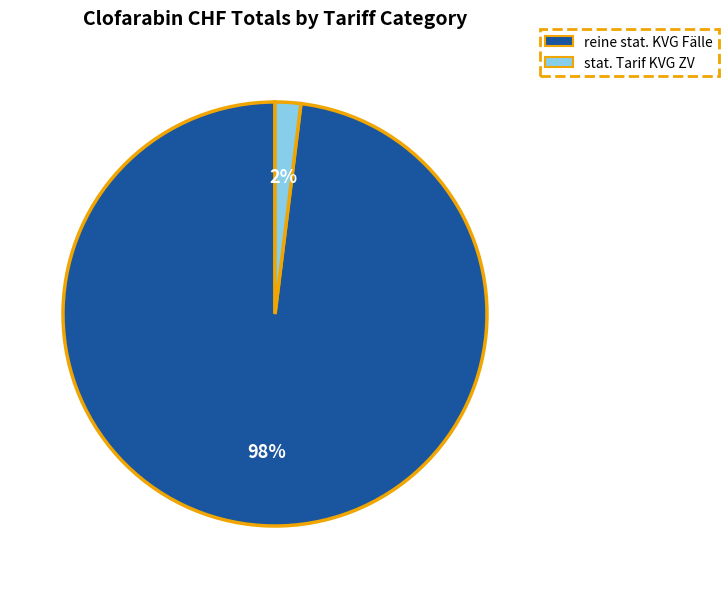

Between reine stat. KVG Fälle and stat. Tarif KVG ZV, which is larger?

reine stat. KVG Fälle